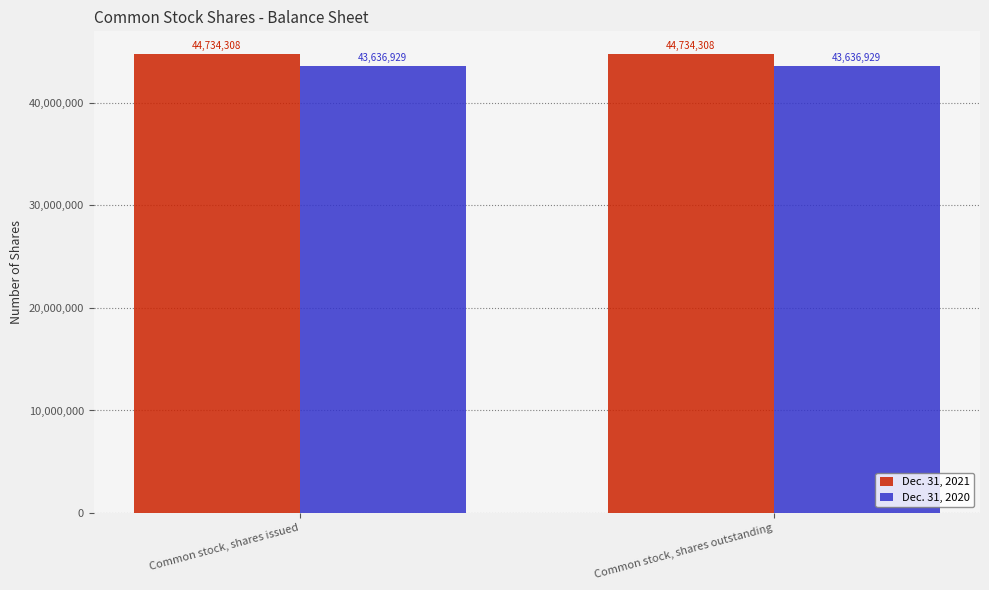

What is the maximum value for Dec. 31, 2021?

44734308